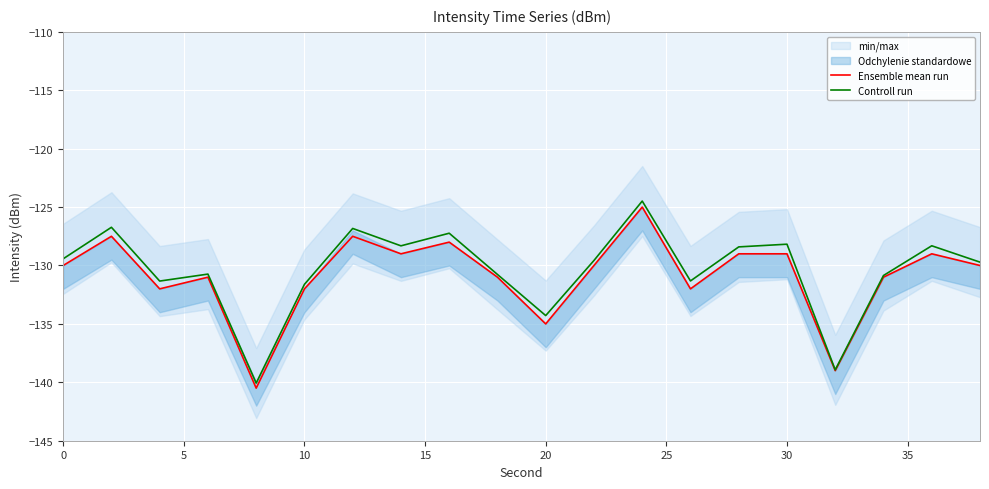

Is it true that Ensemble mean run equals -130.0 at 0?

True